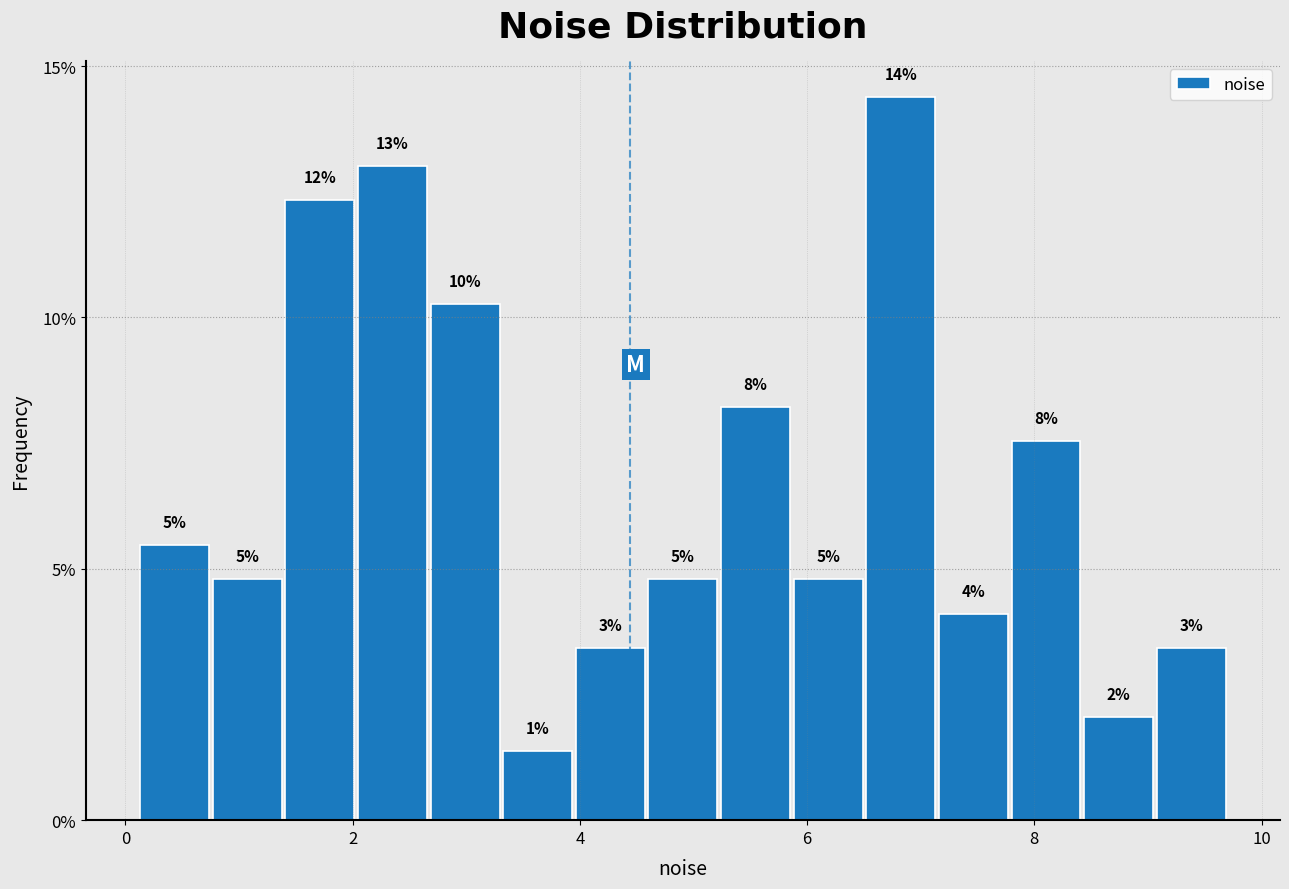

Read against the x-axis, roughly where is the centre of the tallest bar?

6.8